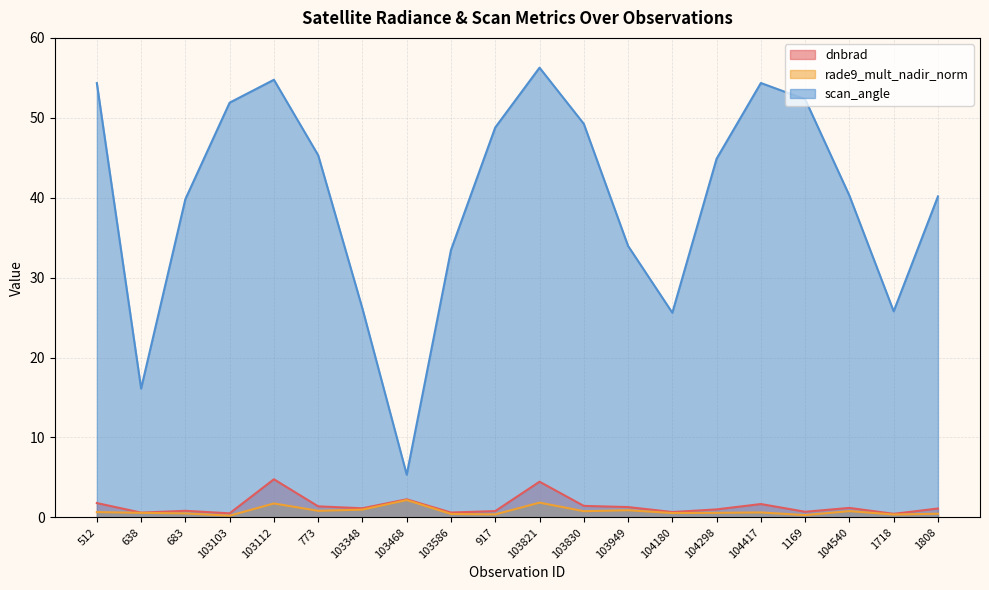

How many lines are shown in the chart?

3